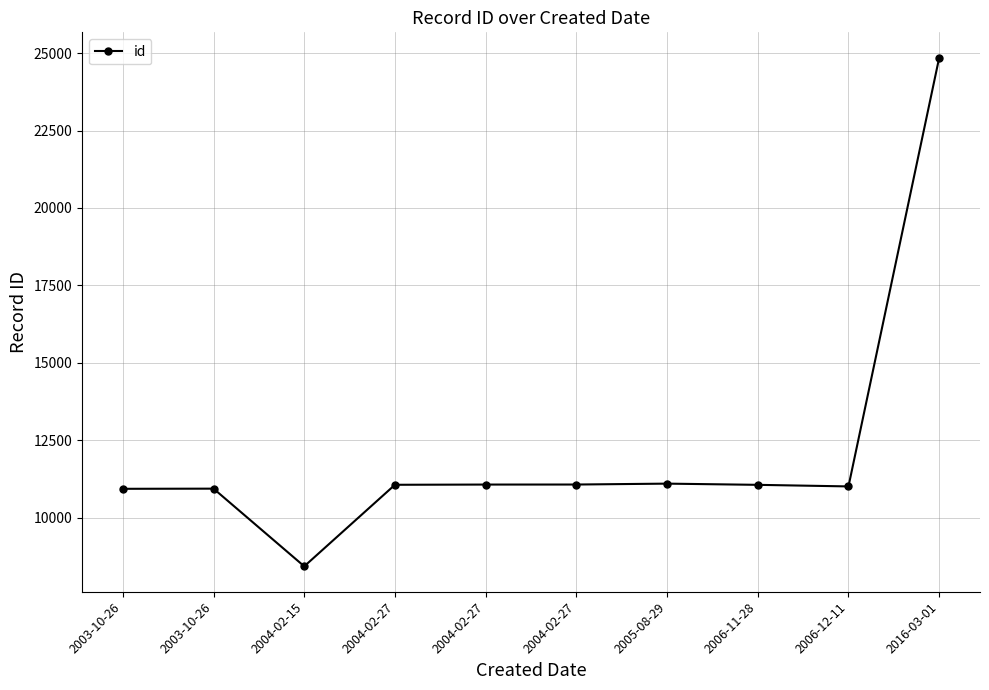

What is the maximum value shown in the chart?

24850